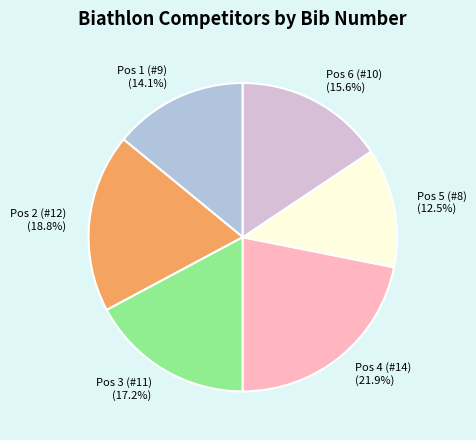

True or false: Pos 3 (#11) accounts for 17% of the total.

True